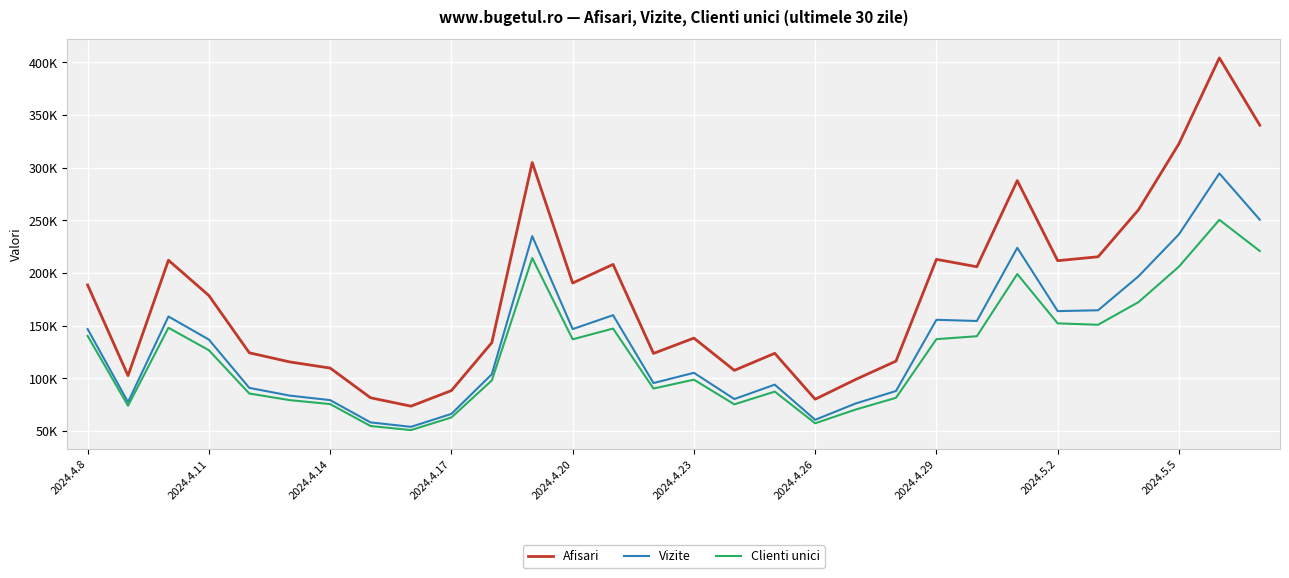

Which series has the widest spread of values?

Afisari